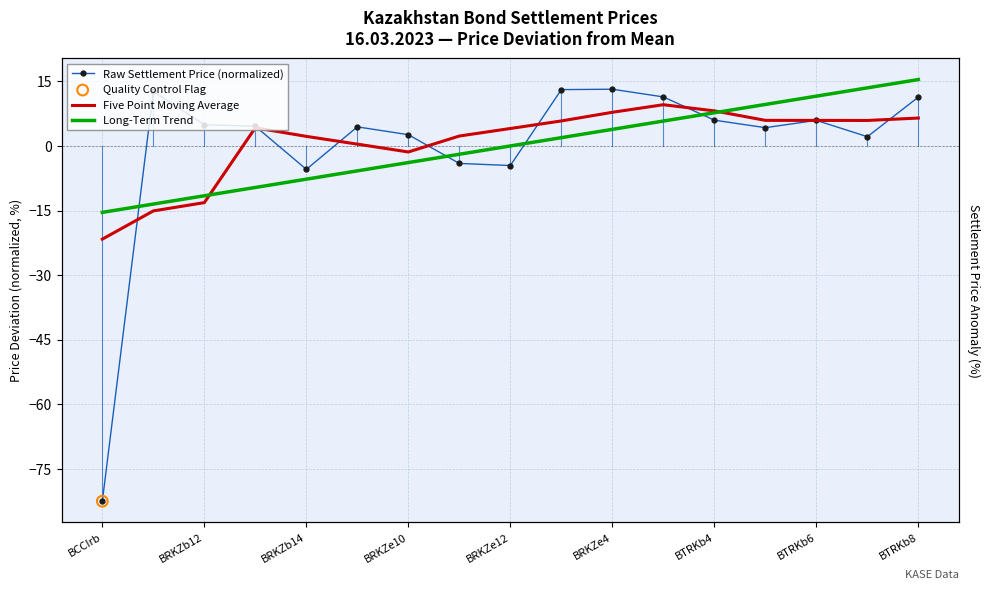

Which series has the largest total across all categories?

Five Point Moving Average